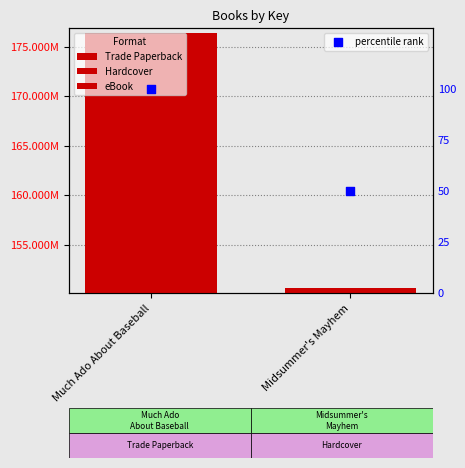

At which category is the sum across all series the highest?

Much Ado About Baseball